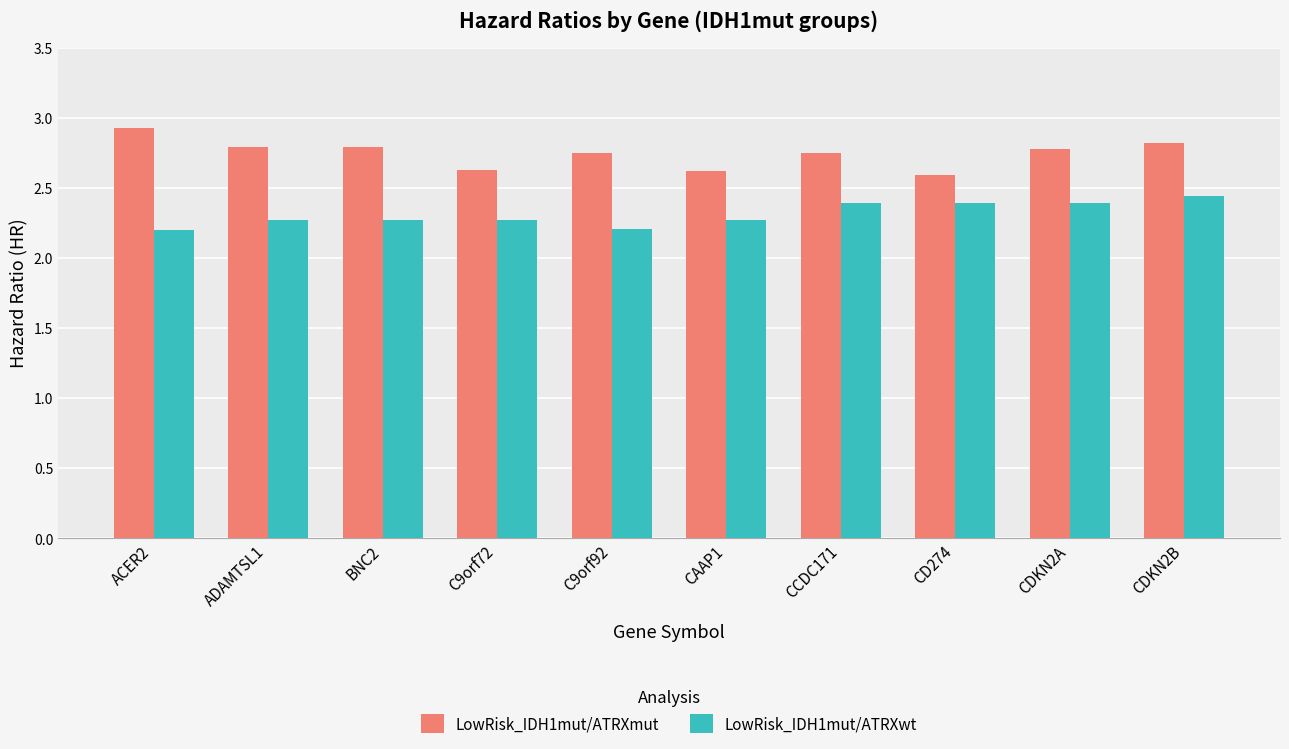

How many distinct data groups are displayed?

2